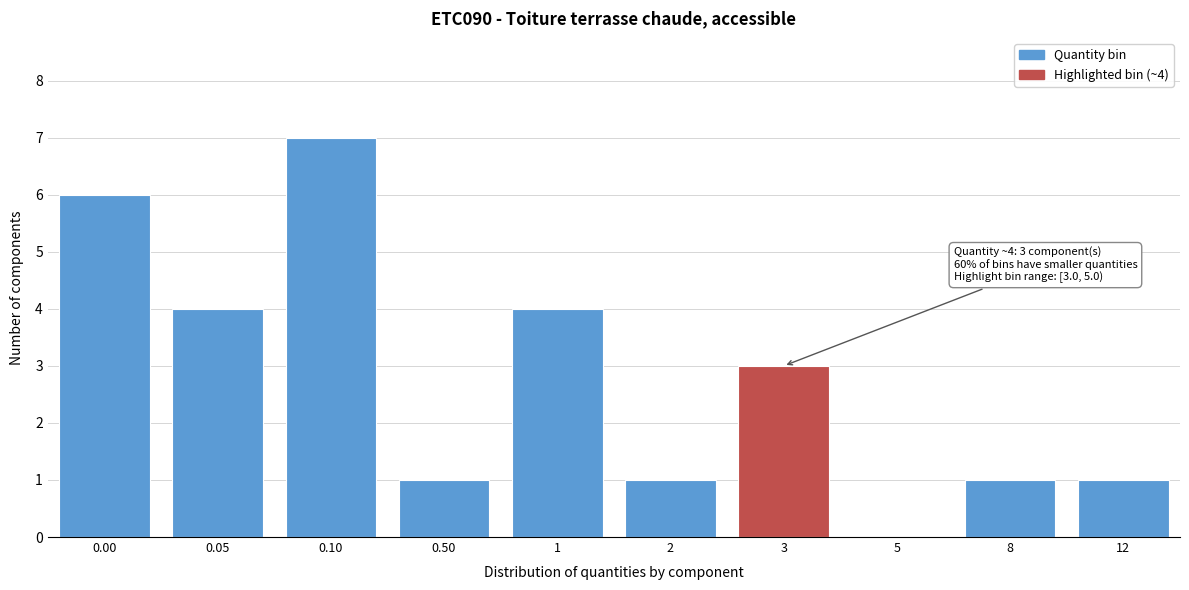

Reading left to right, extract all data points from this chart.

0.00=6	0.05=4	0.10=7	0.50=1	1=4	2=1	3=3	5=0	8=1	12=1